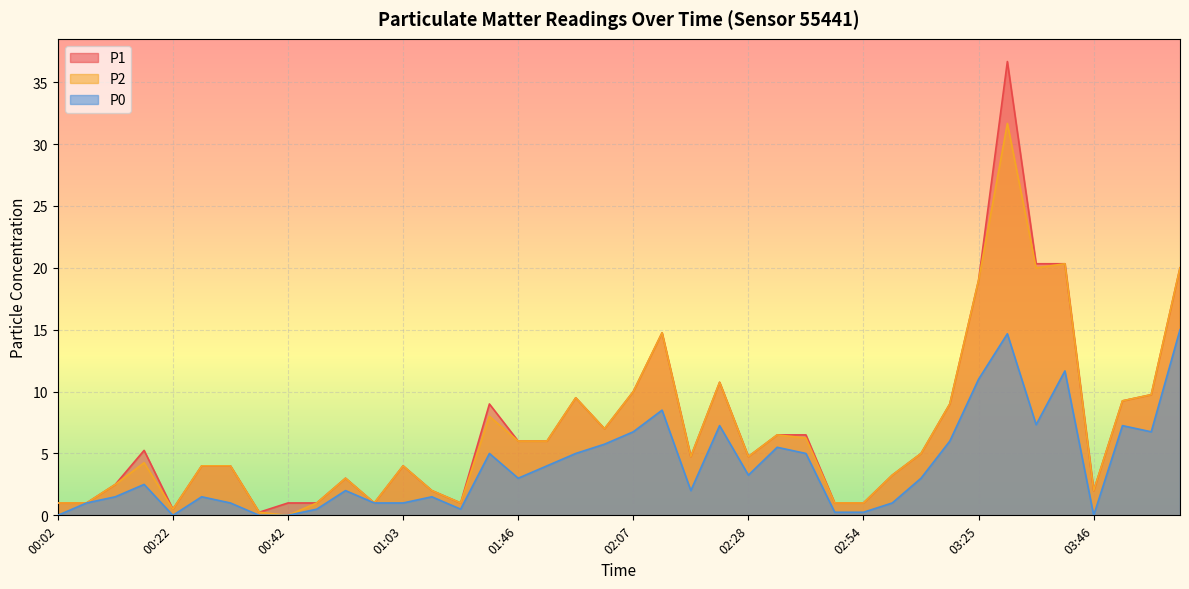

Which category has the lowest value across all series?

00:42